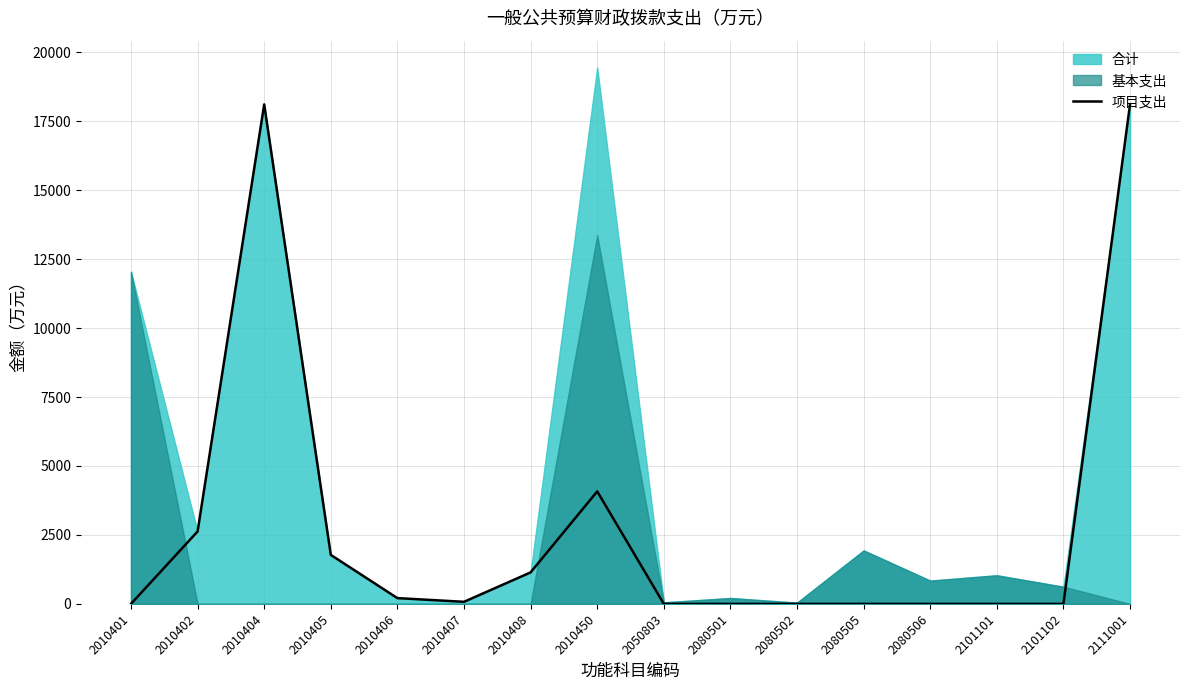

What is the sum of the values at 2010408 and 2010450?

5219.2